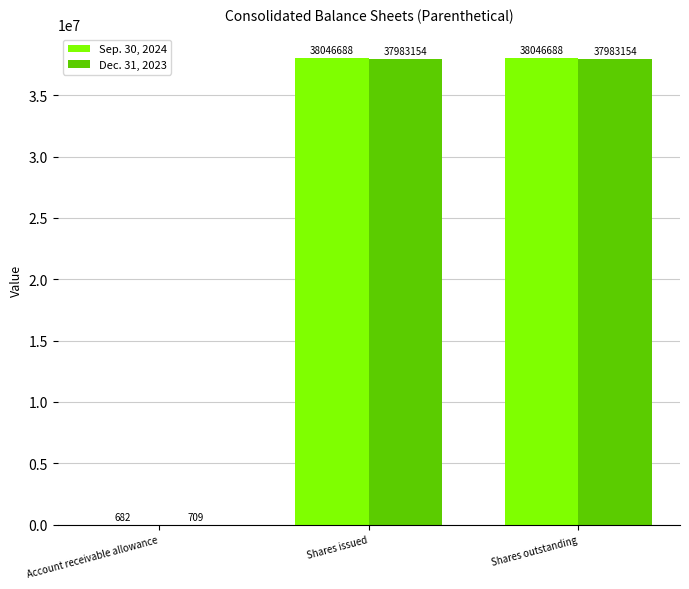

True or false: Dec. 31, 2023 has a value of 52830894 at Shares issued.

False